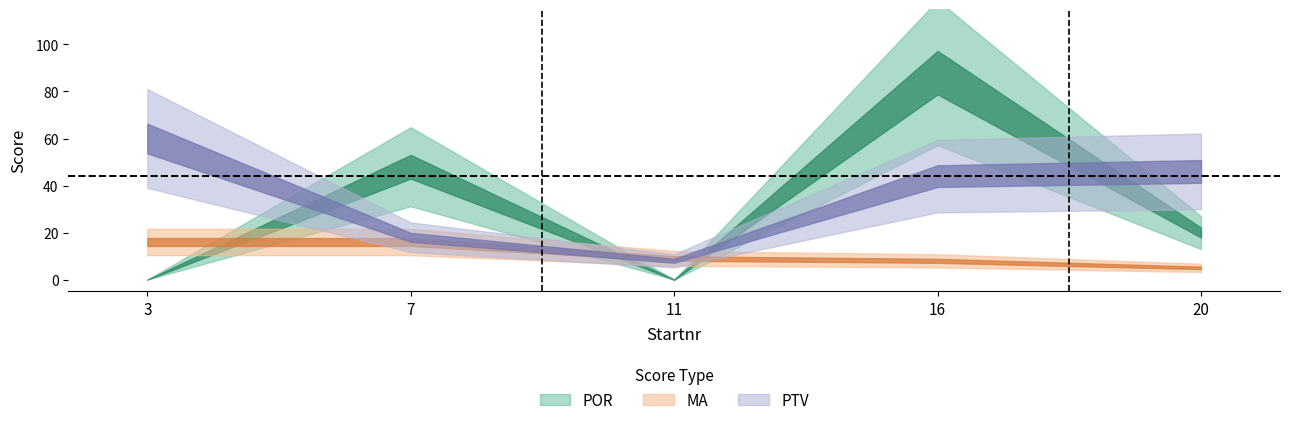

Where do MA and POR first cross each other?

3 and 7